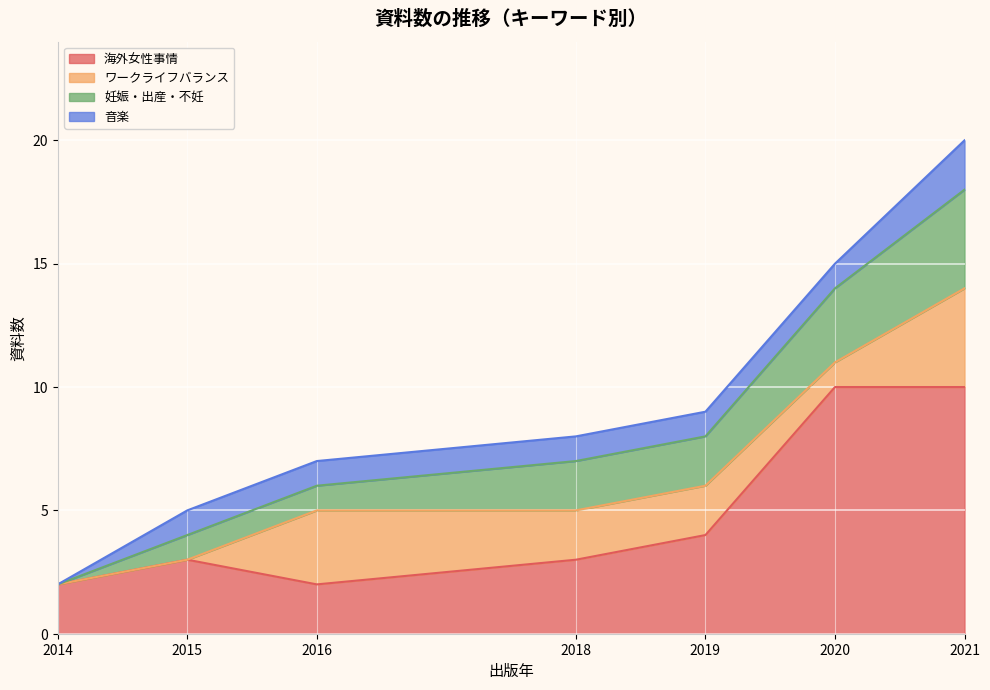

Rank the series by their maximum value, from highest to lowest.

海外女性事情, 妊娠・出産・不妊, ワークライフバランス, 音楽